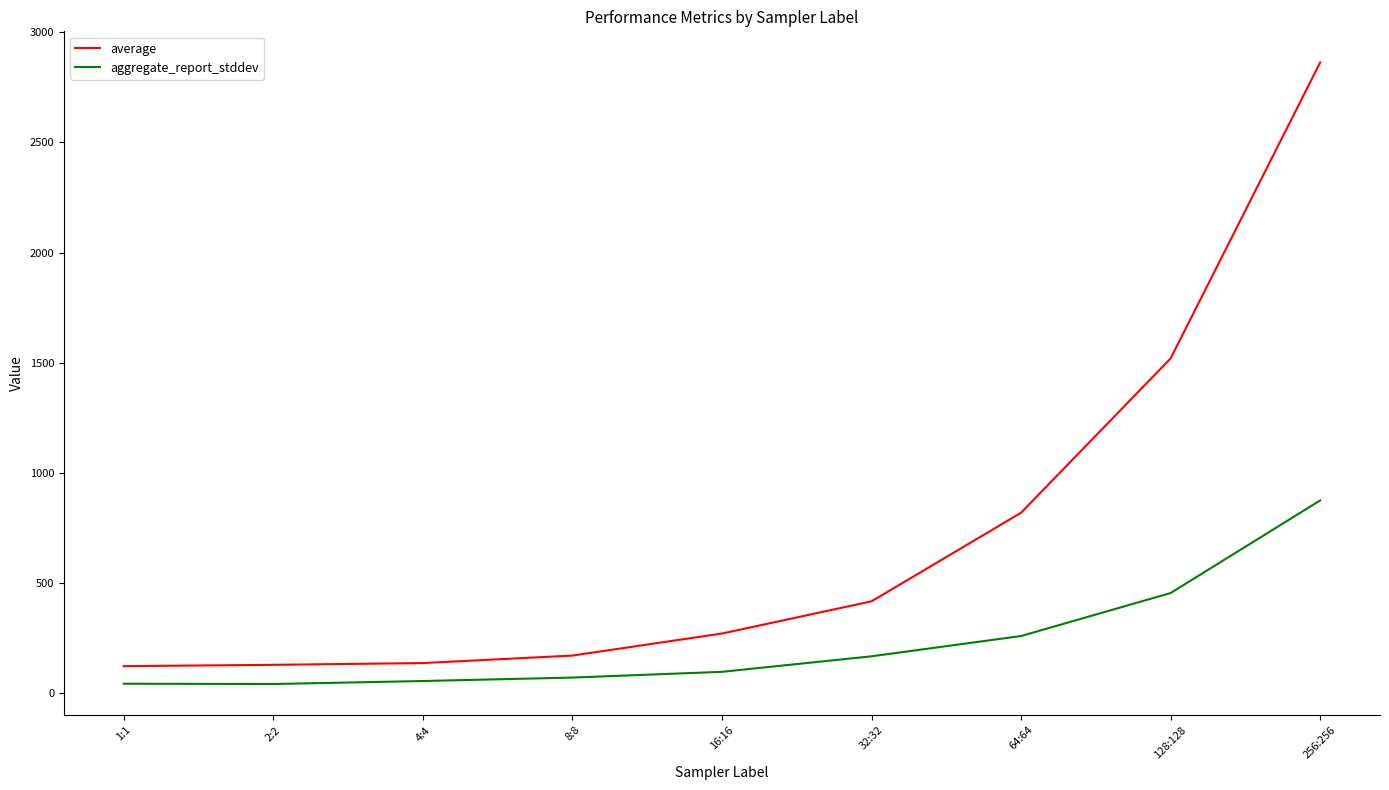

Is it true that average equals 514.7 at 64:64?

False